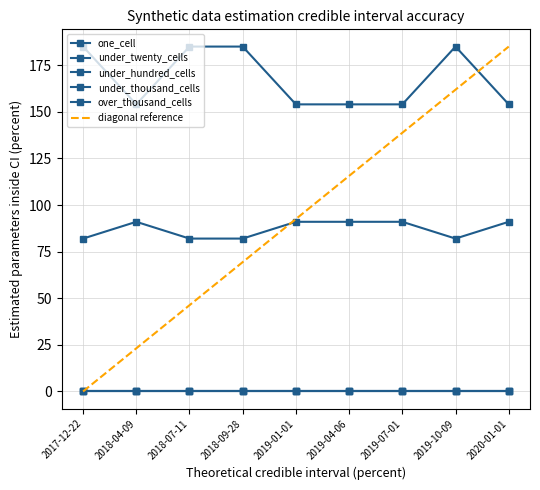

True or false: under_hundred_cells and under_twenty_cells cross at least once.

False